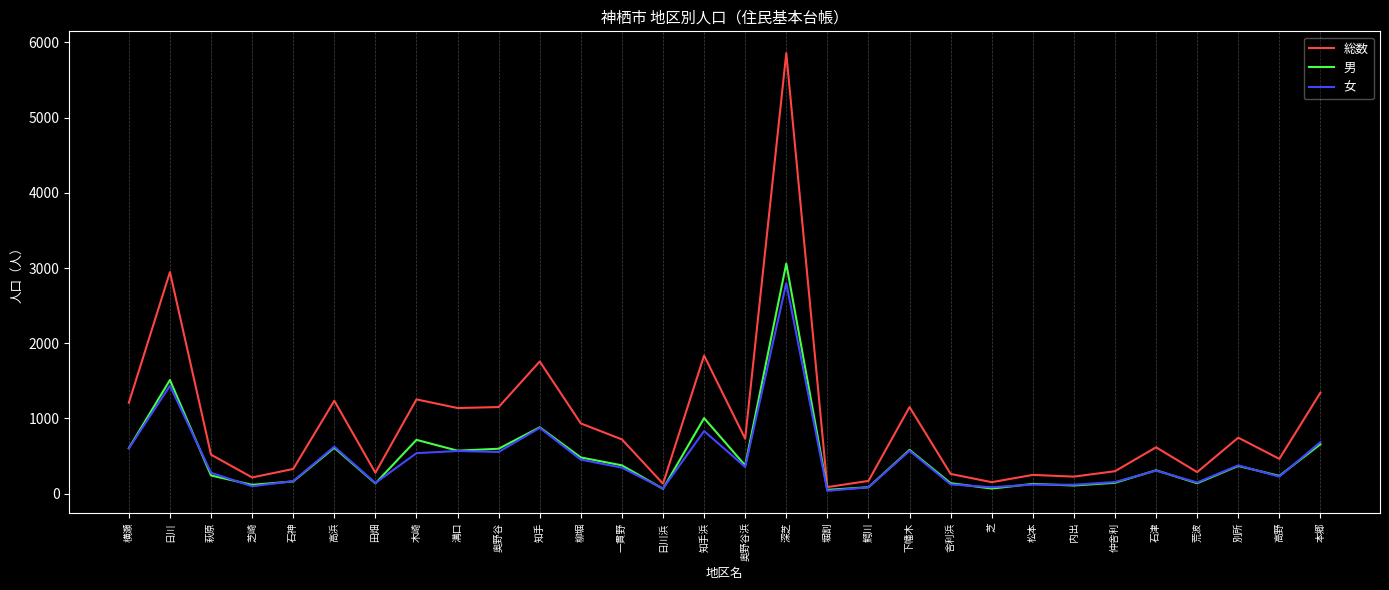

What is the difference between the 男 values at 仲舎利 and 田畑?

8